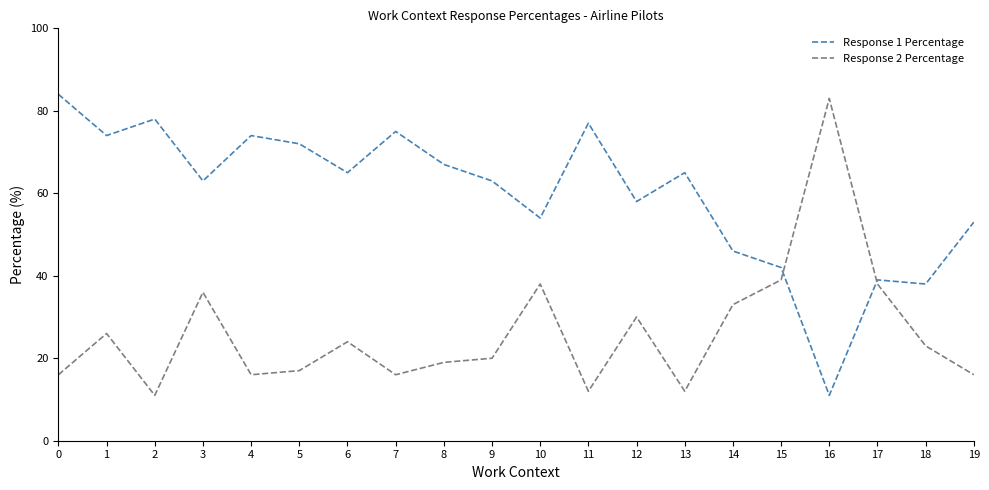

What is the minimum value for Response 2 Percentage?

11